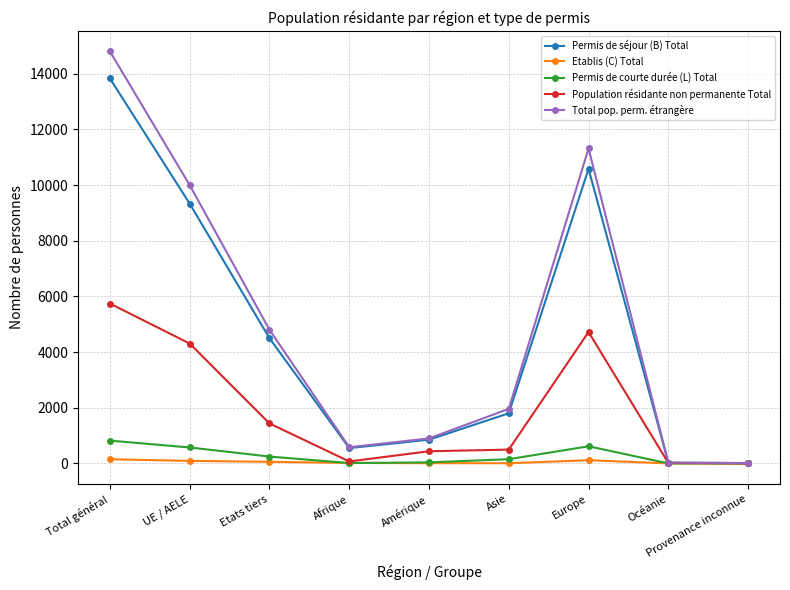

What are all the series names shown in the legend?

Permis de séjour (B) Total, Etablis (C) Total, Permis de courte durée (L) Total, Population résidante non permanente Total, Total pop. perm. étrangère